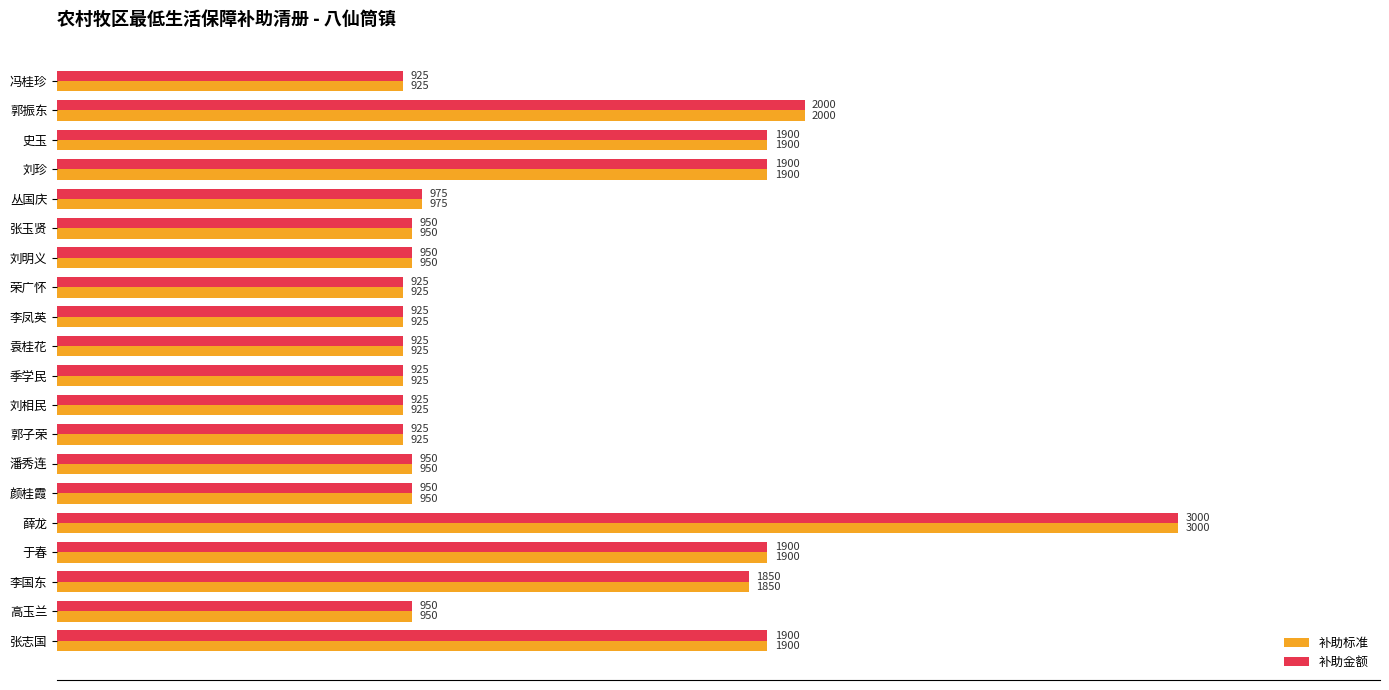

What is the sum of all 补助标准 values?

26650